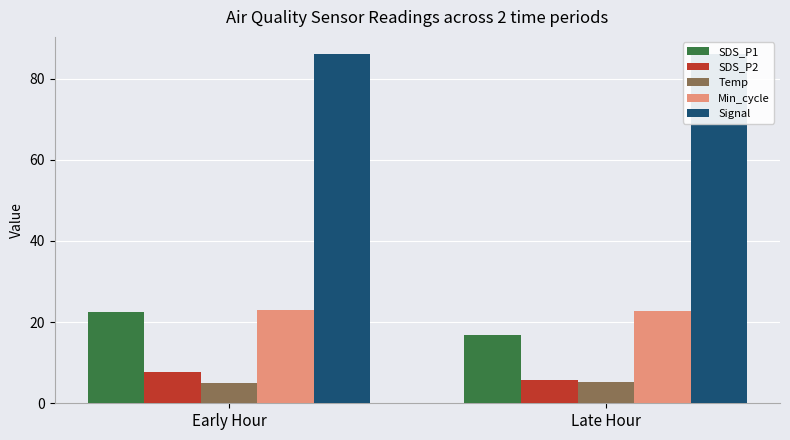

Is the value of SDS_P1 at Early Hour greater than the value of Signal at Early Hour?

No